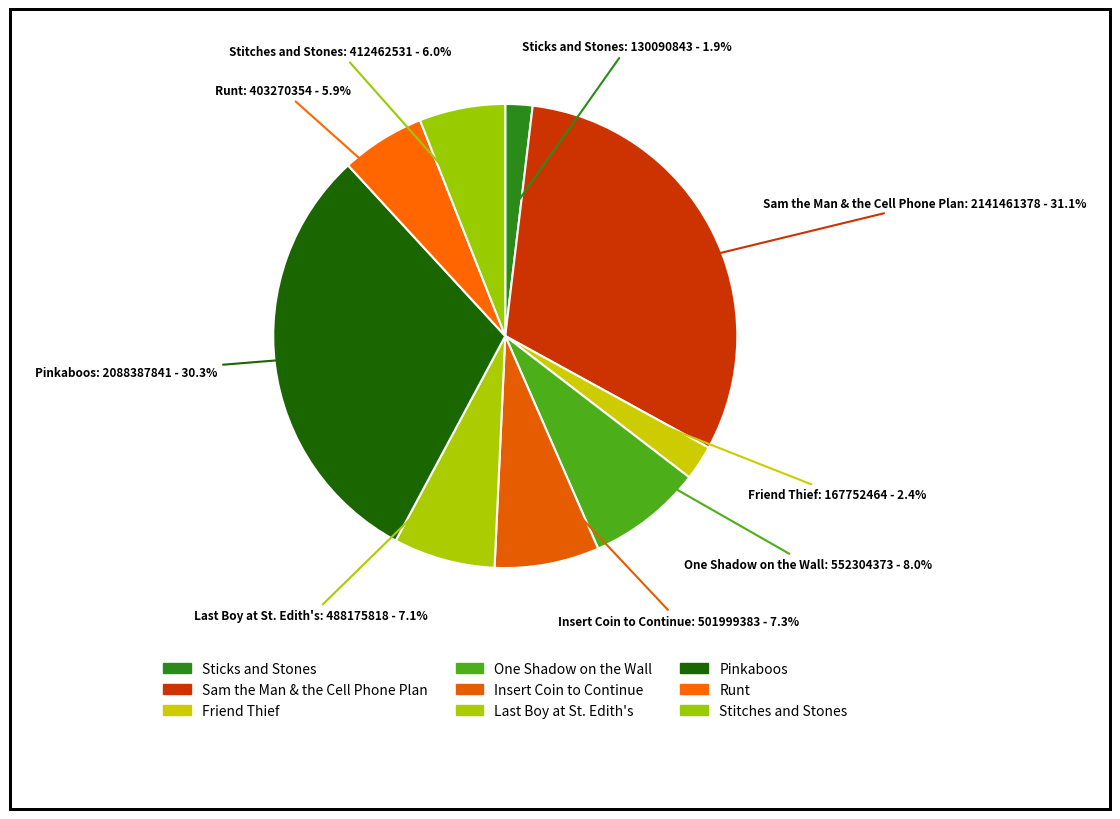

Rank the categories by value from highest to lowest.

Sam the Man & the Cell Phone Plan, Pinkaboos, One Shadow on the Wall, Insert Coin to Continue, Last Boy at St. Edith's, Stitches and Stones, Runt, Friend Thief, Sticks and Stones